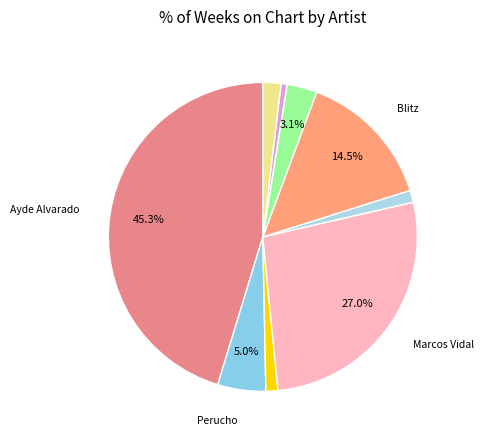

Count the number of slices in the pie.

9